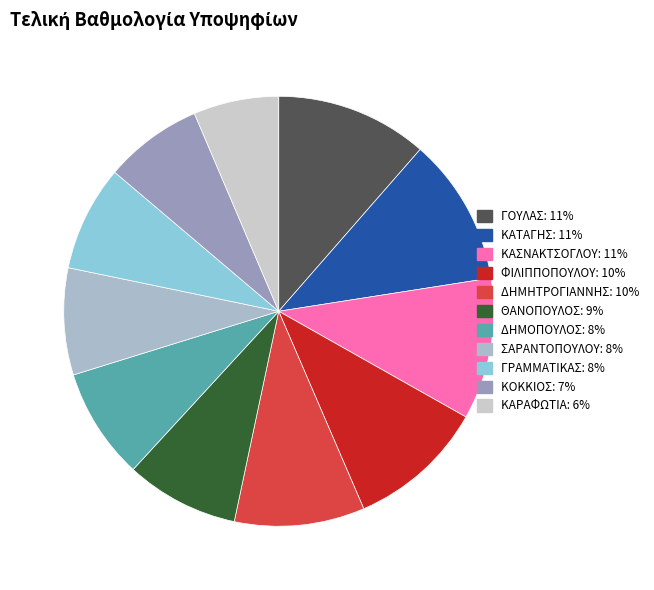

Is there any slice that represents more than half of the pie?

No